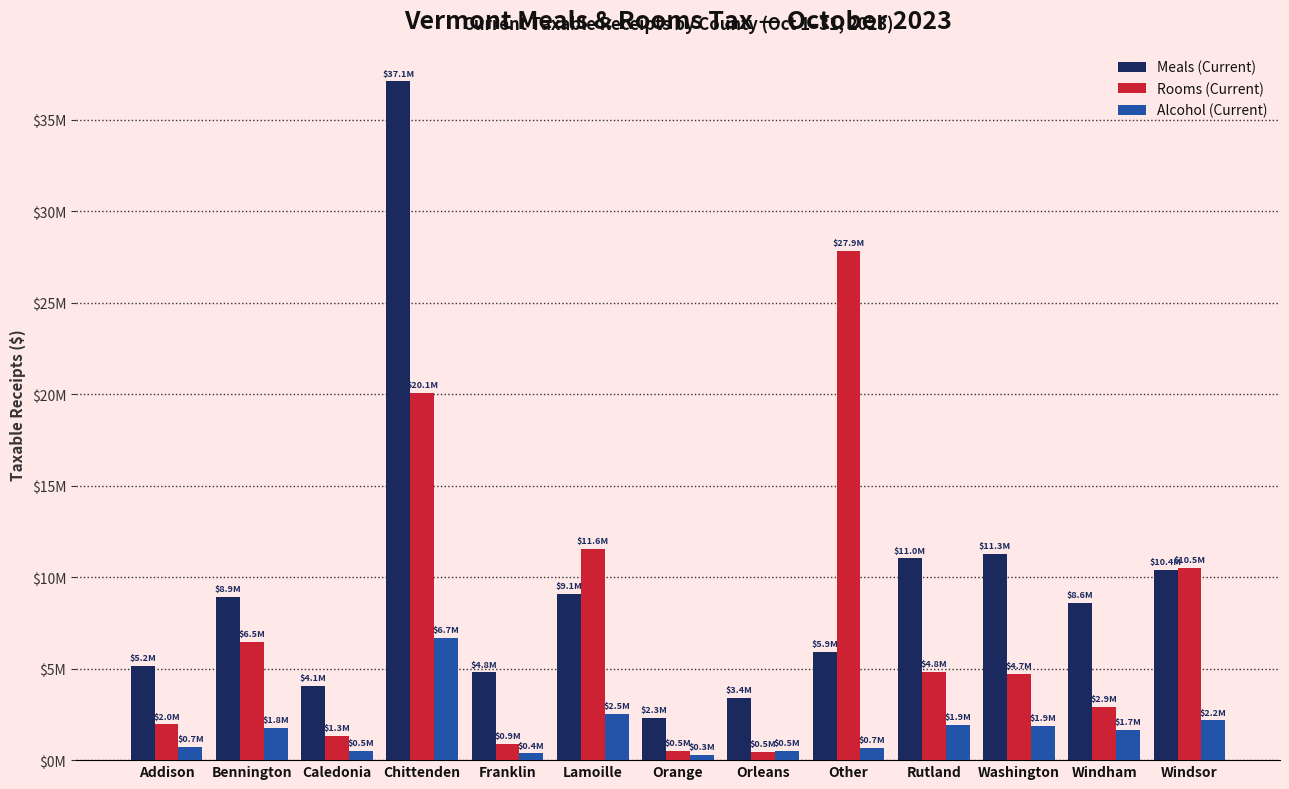

List the series in order of their overall mean, highest first.

Meals (Current), Rooms (Current), Alcohol (Current)